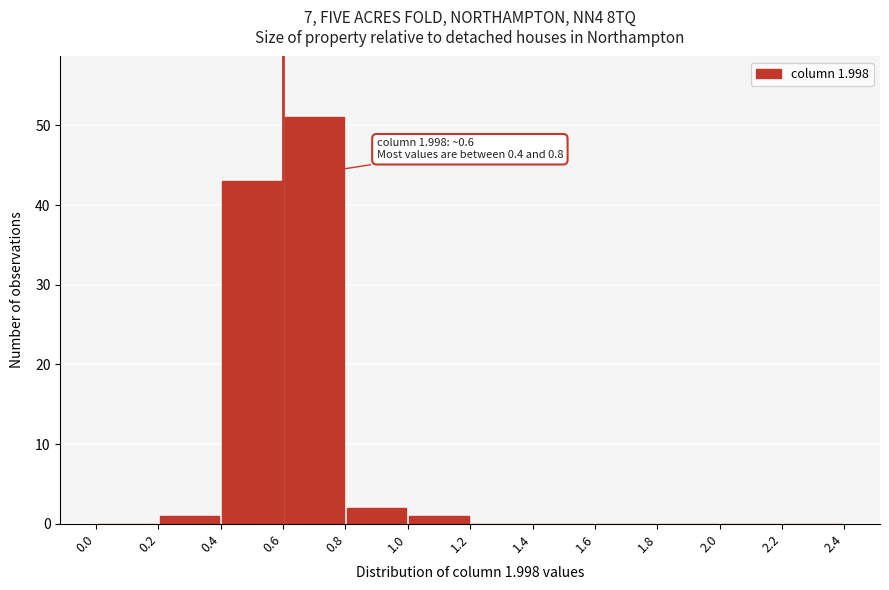

Which range on the x-axis has the tallest bar?

0.6 to 0.8